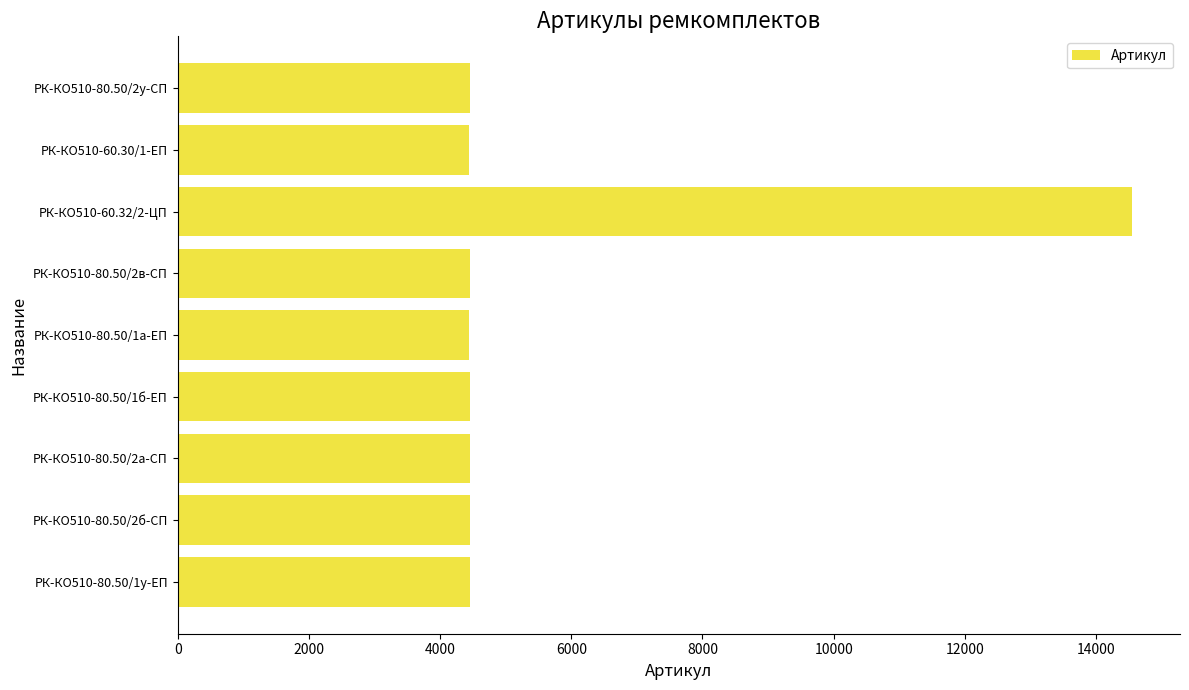

What is the maximum value shown in the chart?

14551